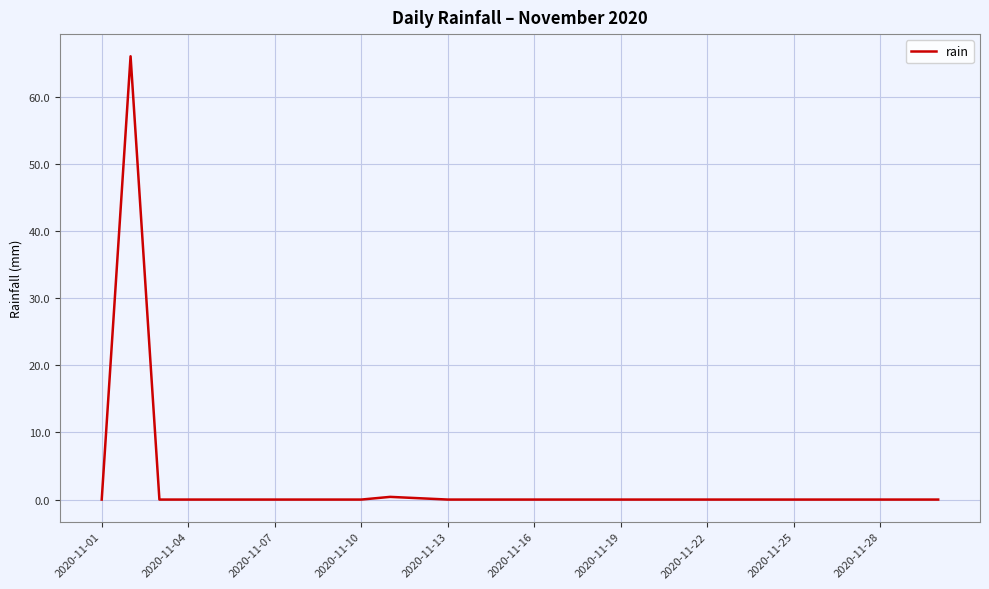

What is the difference between the maximum and minimum values?

66.0